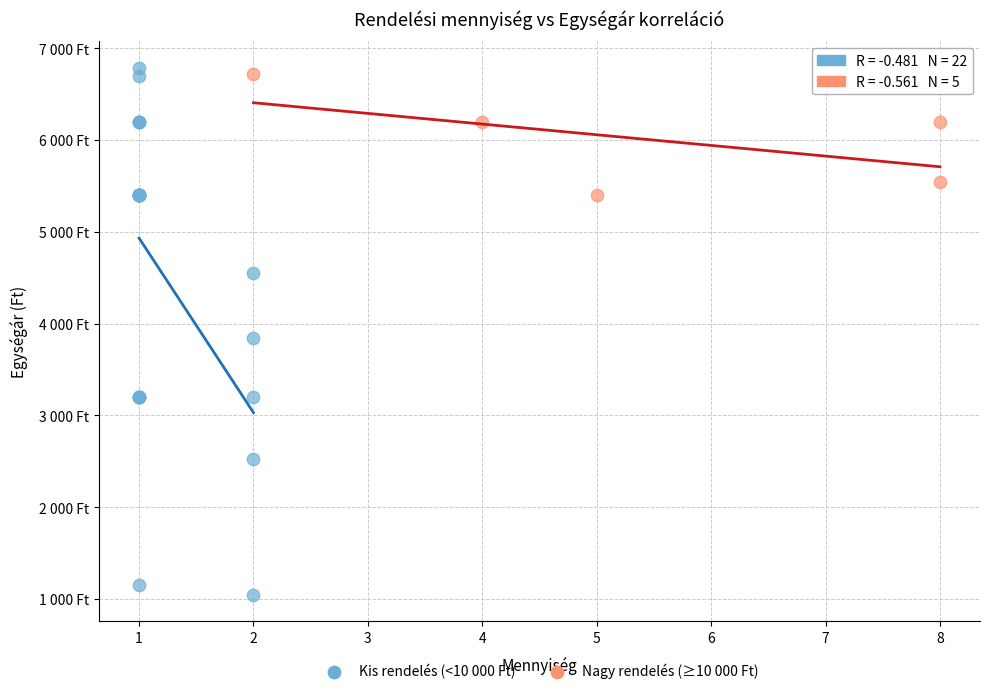

What are all the series names shown in the legend?

Kis rendelés (<10 000 Ft), Nagy rendelés (≥10 000 Ft)